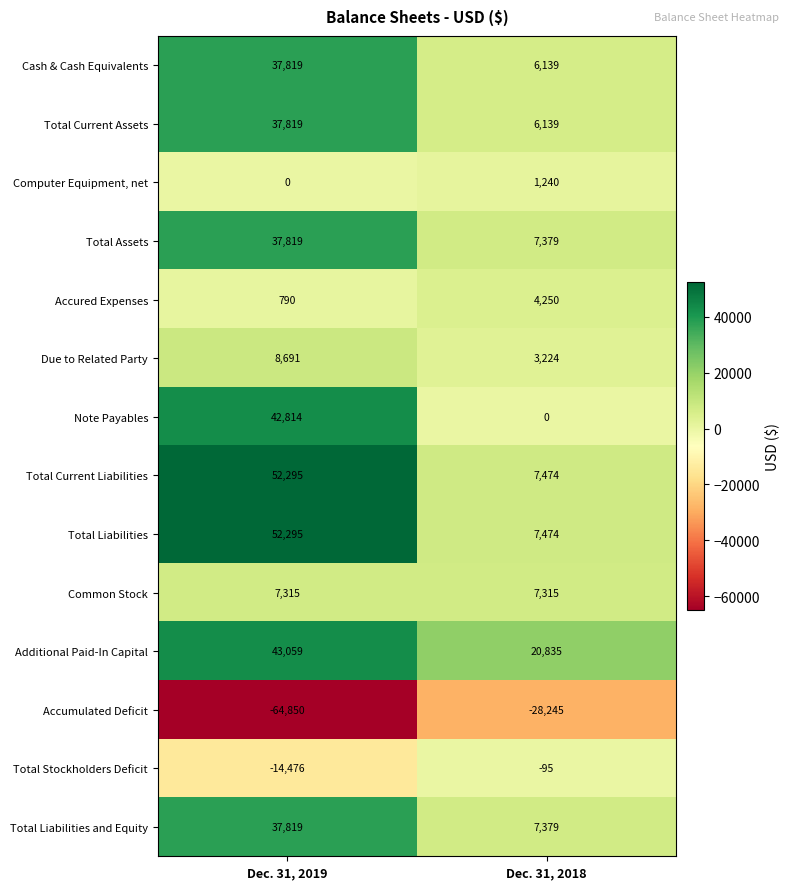

What is the difference between the highest and lowest values at Dec. 31, 2018?

49080